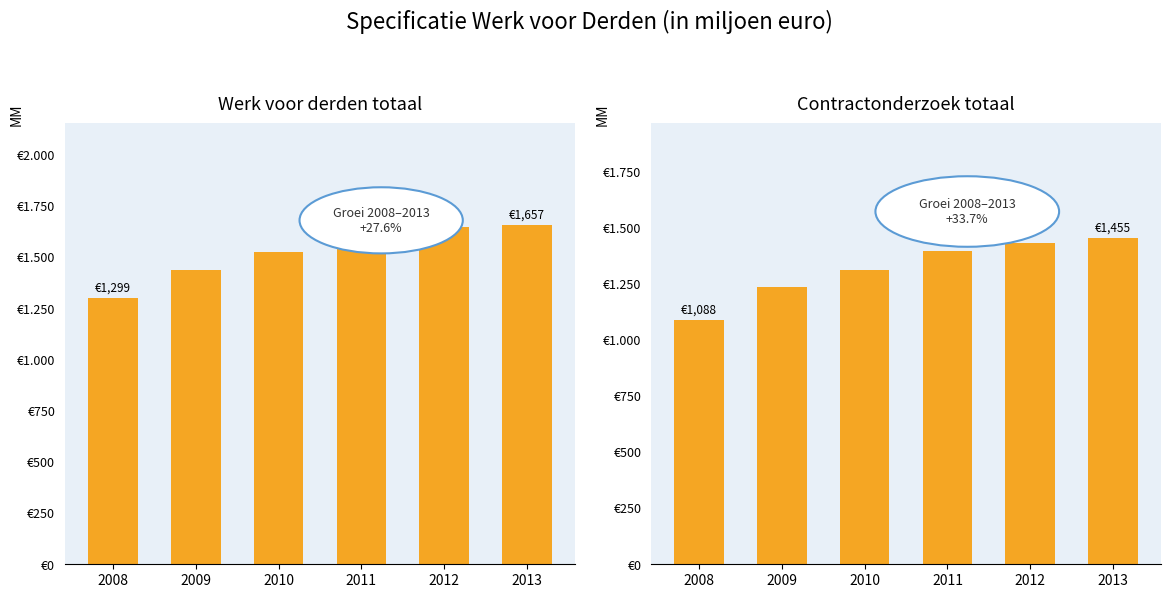

How many data points does each series have?

6